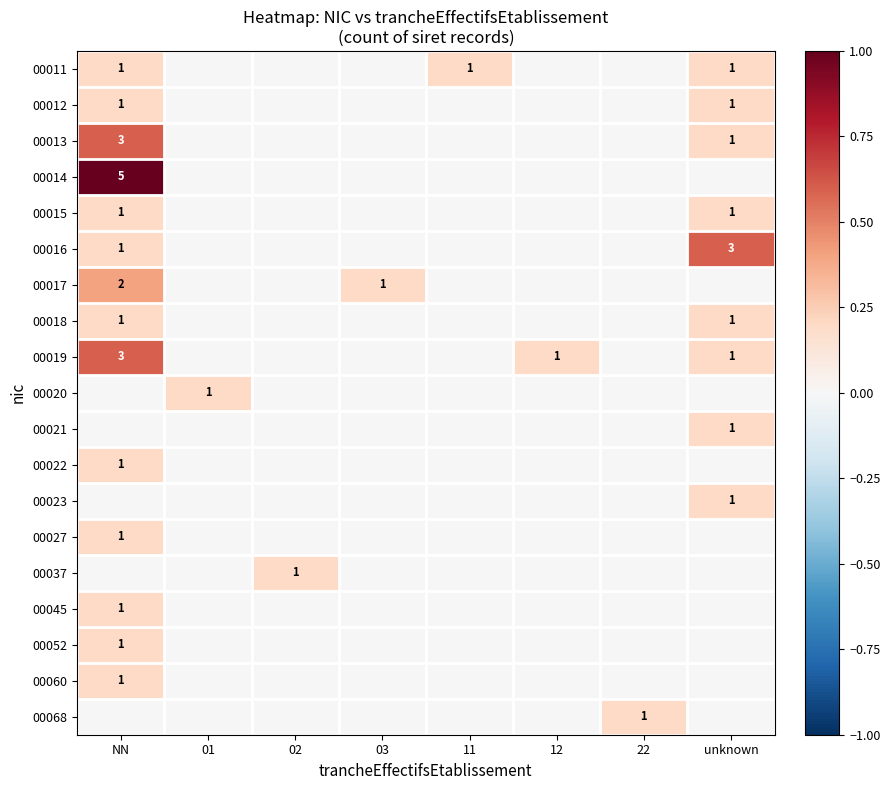

The 00014 series shows 7 at NN. True or false?

False